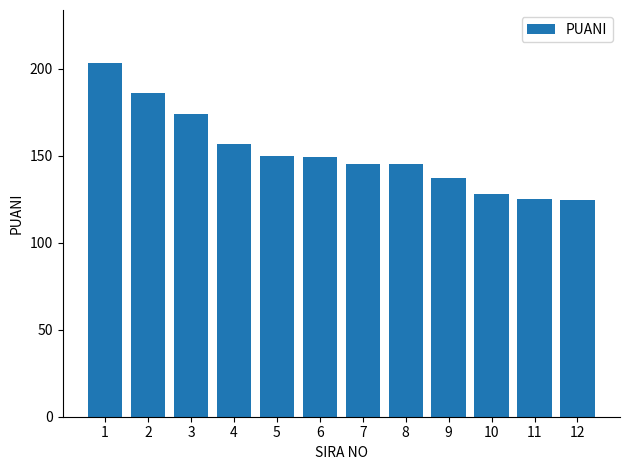

What is the greatest value displayed?

203.3